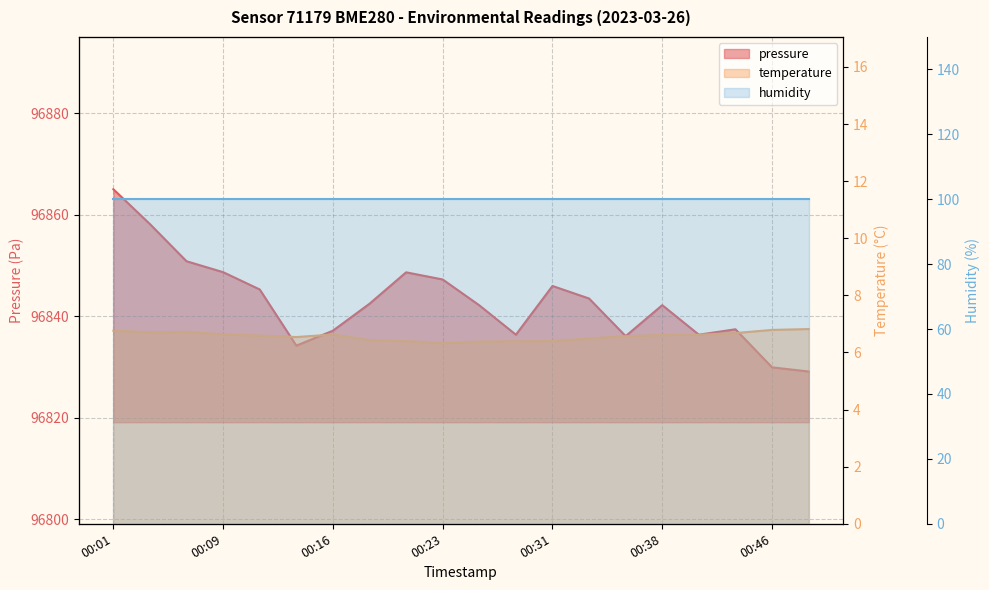

True or false: temperature has a value of 3.4 at 00:31.

False